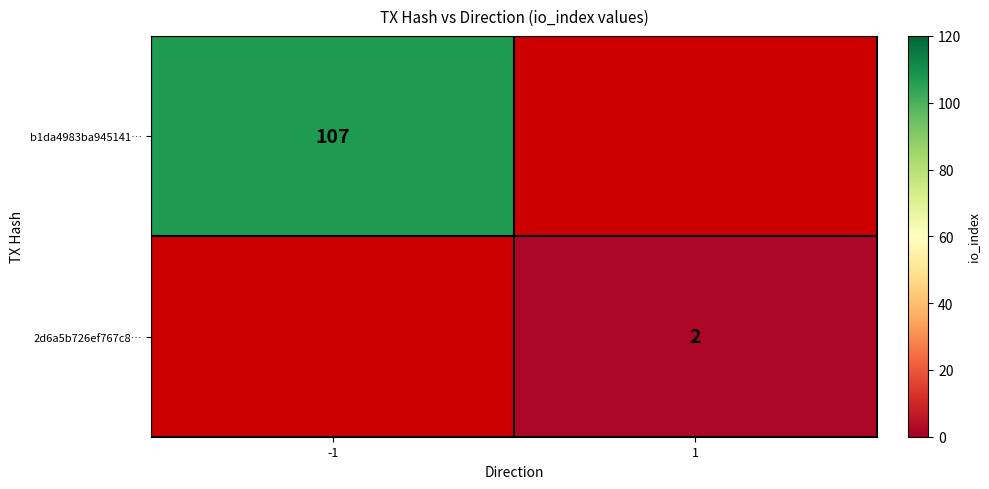

True or false: 2d6a5b726ef767c8… has a value of 3 at 1.

False